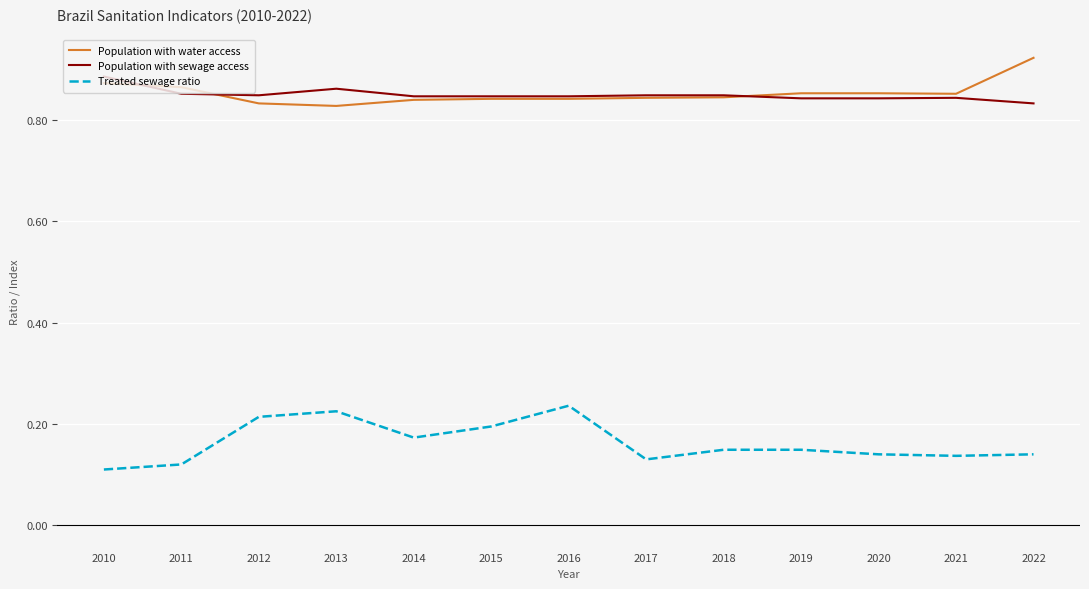

What is the total value across all series at 2018?

1.8